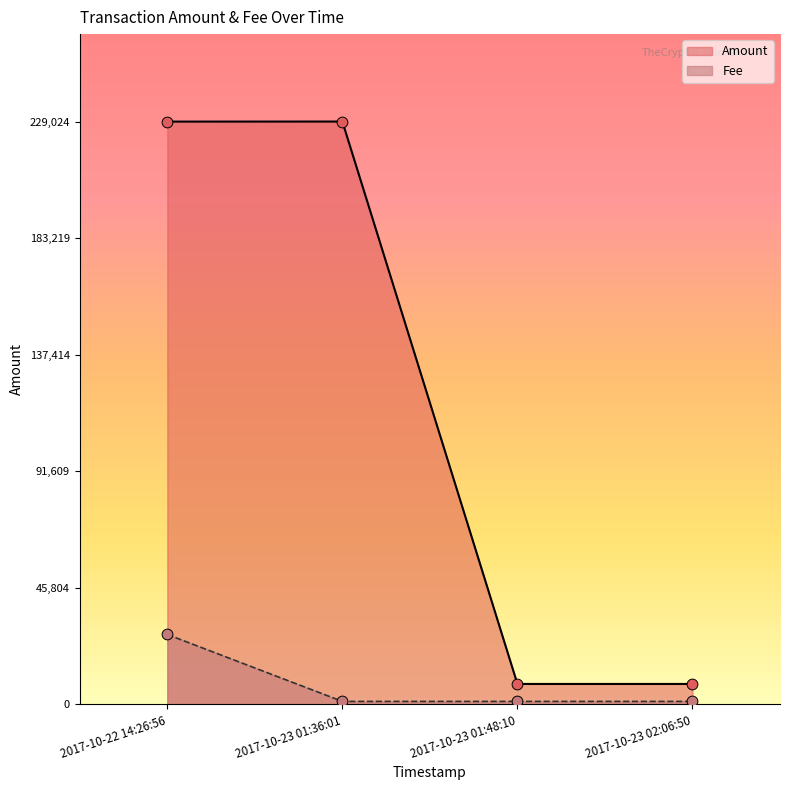

Which series has the largest total across all categories?

Amount